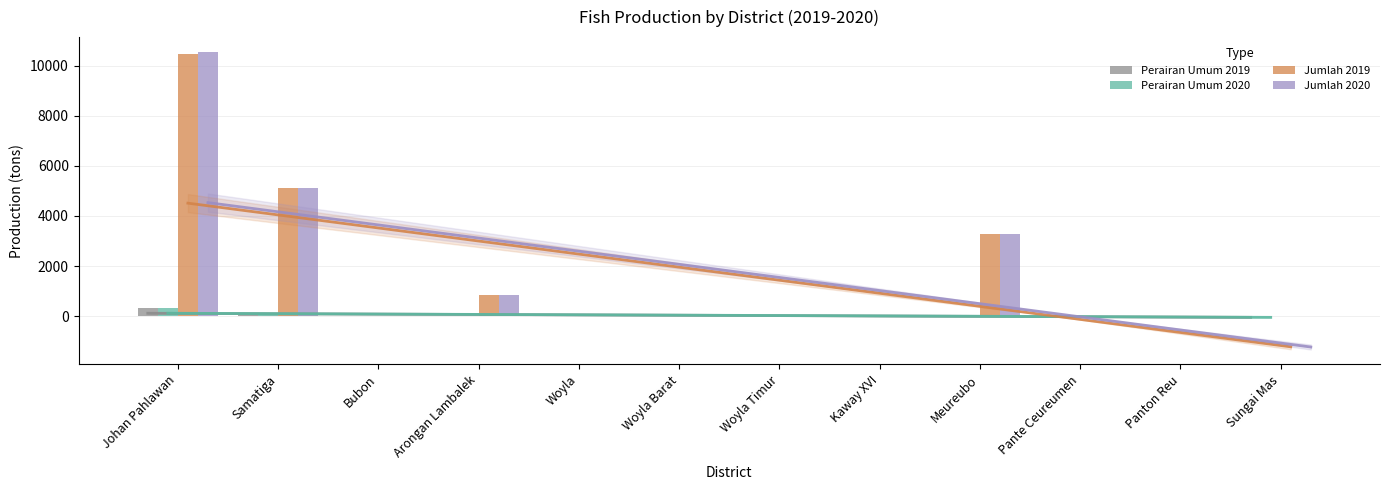

What is the label of the 6th bar from the left?

Woyla Barat